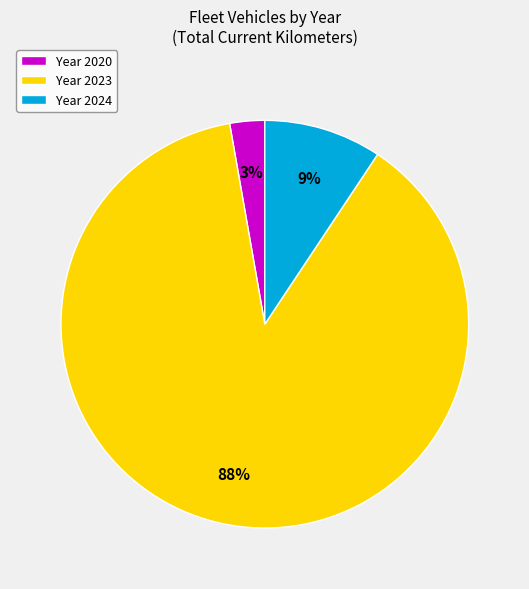

Rank the categories by value from highest to lowest.

Year 2023, Year 2024, Year 2020